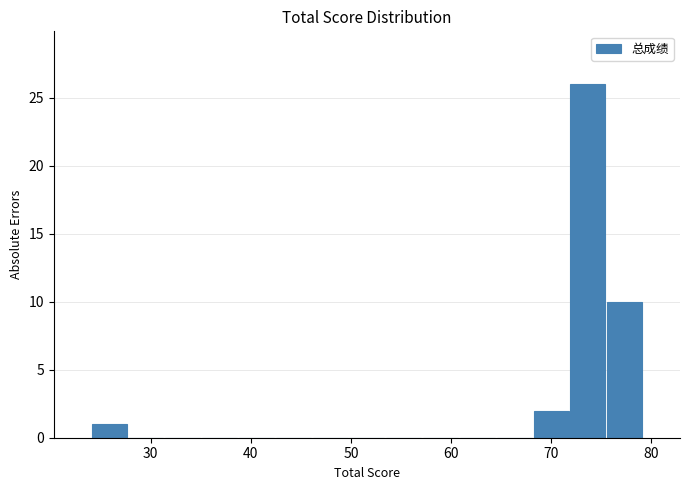

Read against the x-axis, roughly where is the centre of the tallest bar?

74